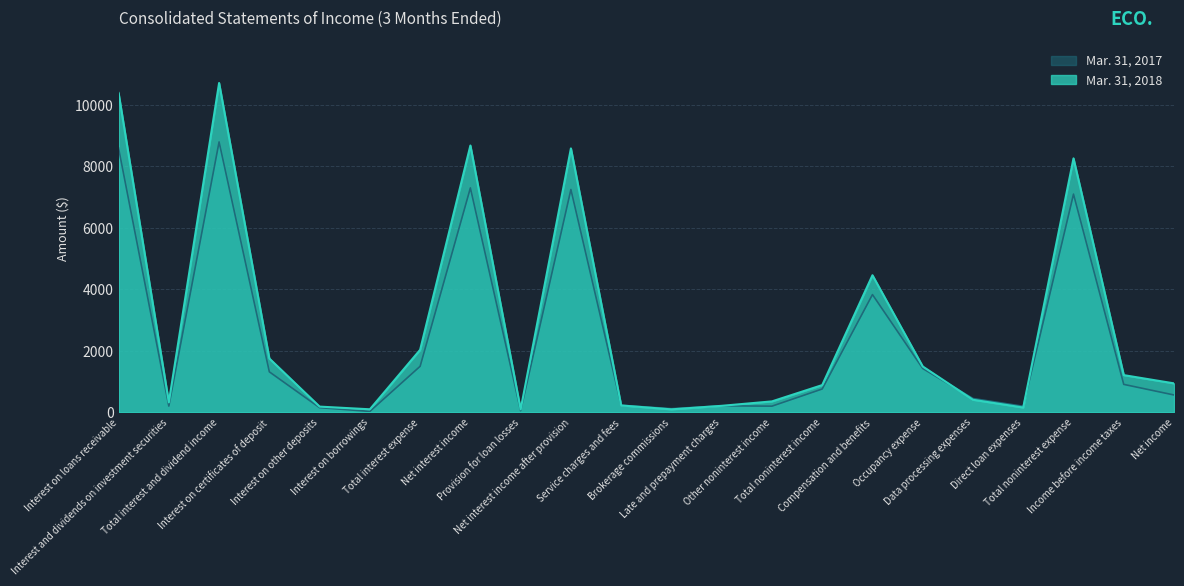

What is the sum of the Mar. 31, 2018 values at Compensation and benefits and Occupancy expense?

5949